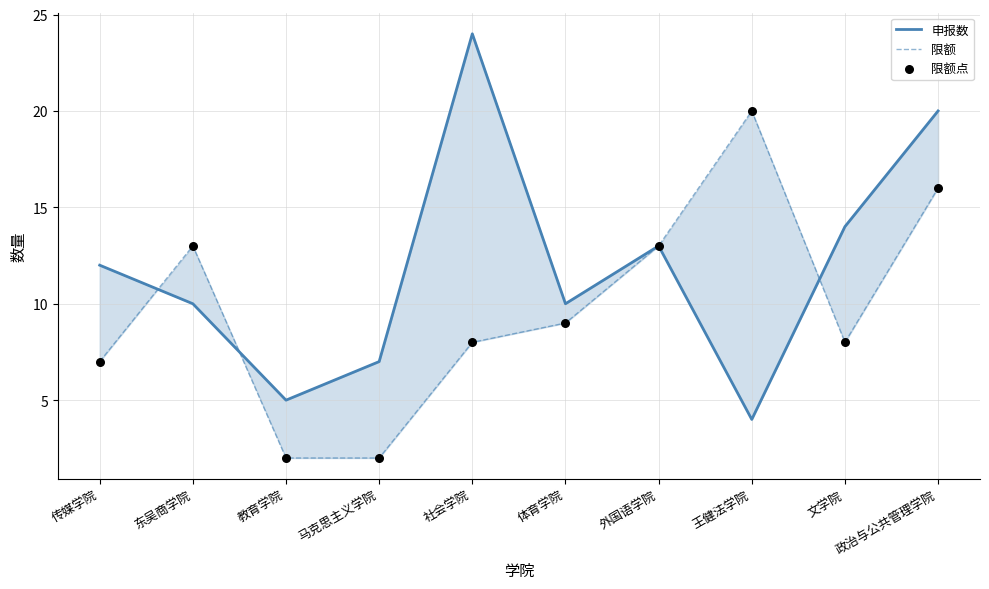

Which series reaches the maximum Y coordinate?

申报数